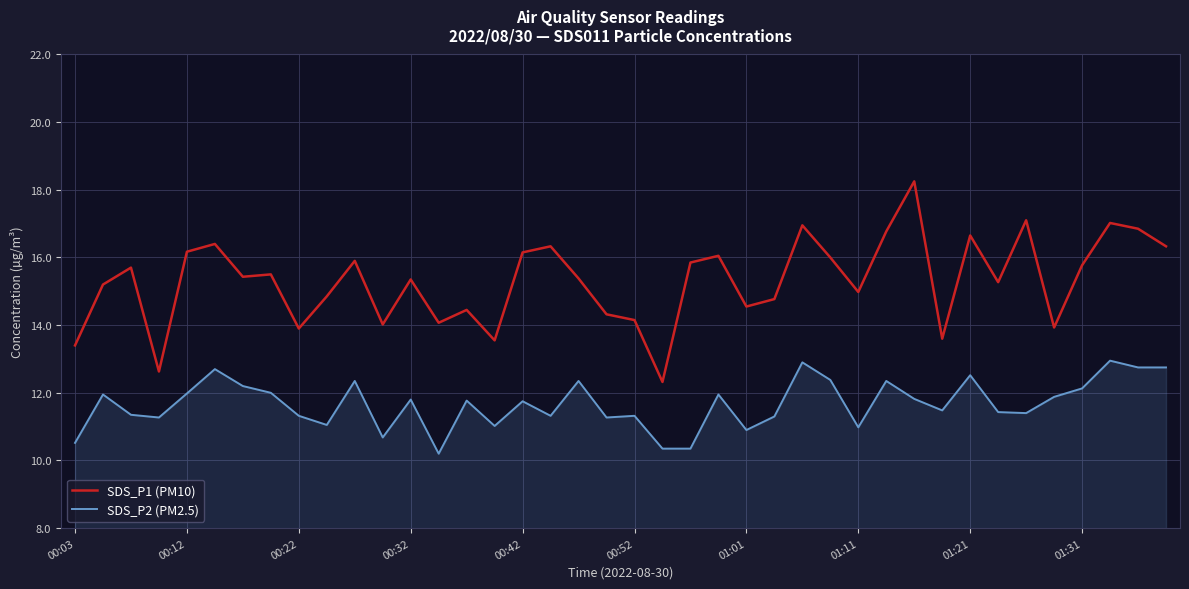

What are all the series names shown in the legend?

SDS_P1 (PM10), SDS_P2 (PM2.5)